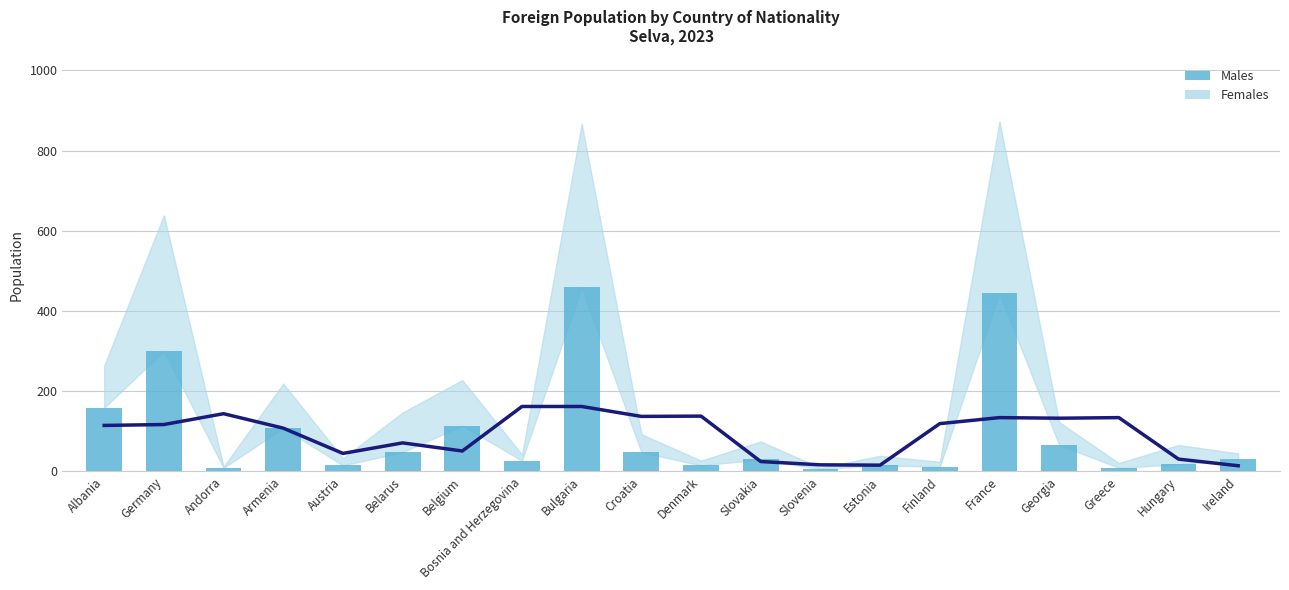

What is the sum of the 4-Country Avg (Males) values at Bulgaria and Denmark?

300.0